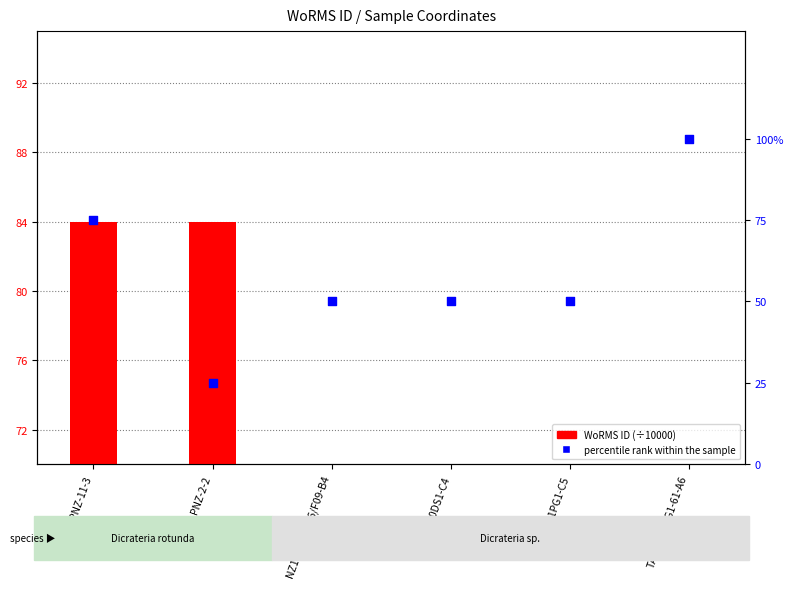

Which series has the largest total across all categories?

percentile rank within the sample